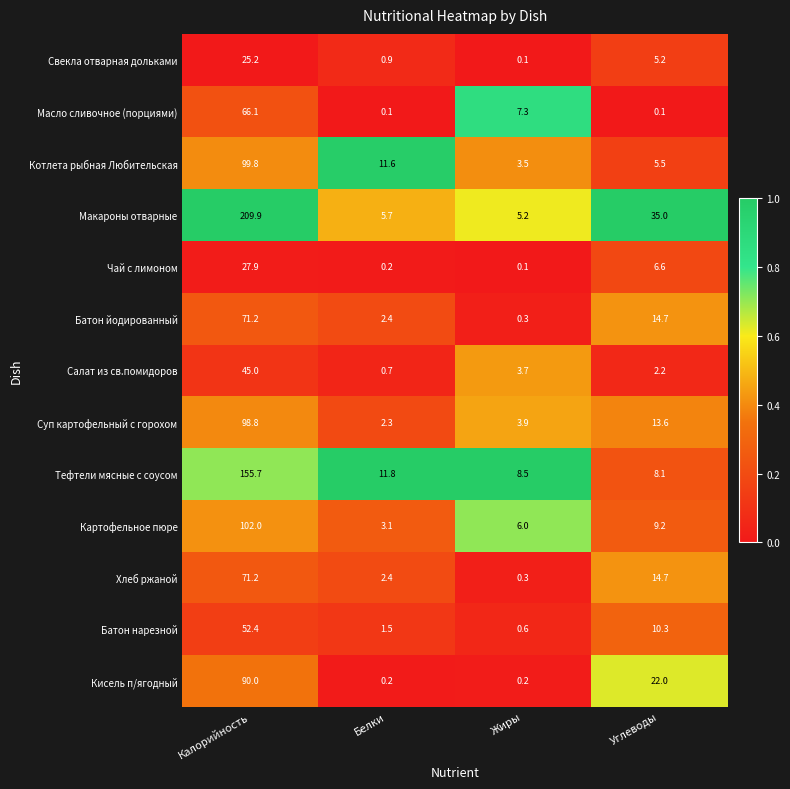

Rank the categories by Чай с лимоном value from lowest to highest.

Жиры, Белки, Углеводы, Калорийность